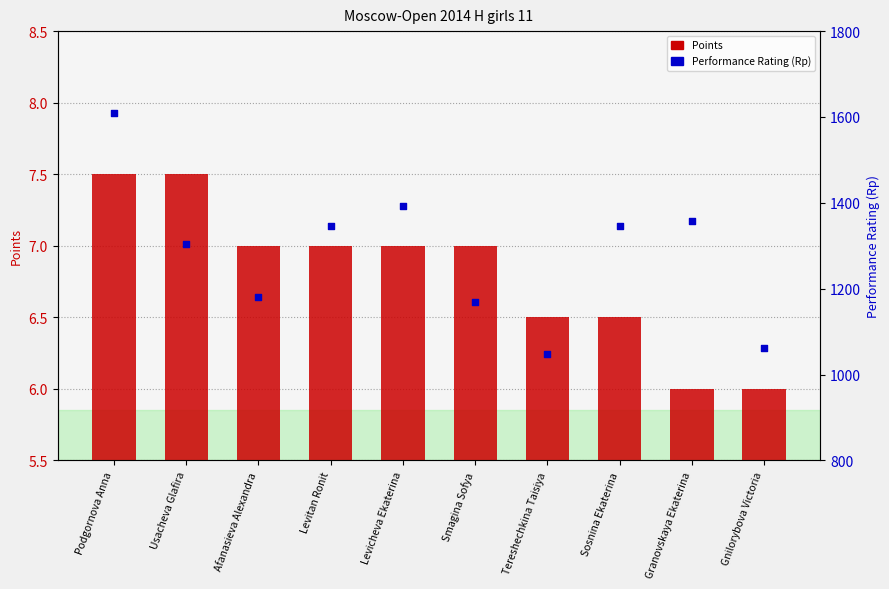

Which series contains the lowest Y value?

Points